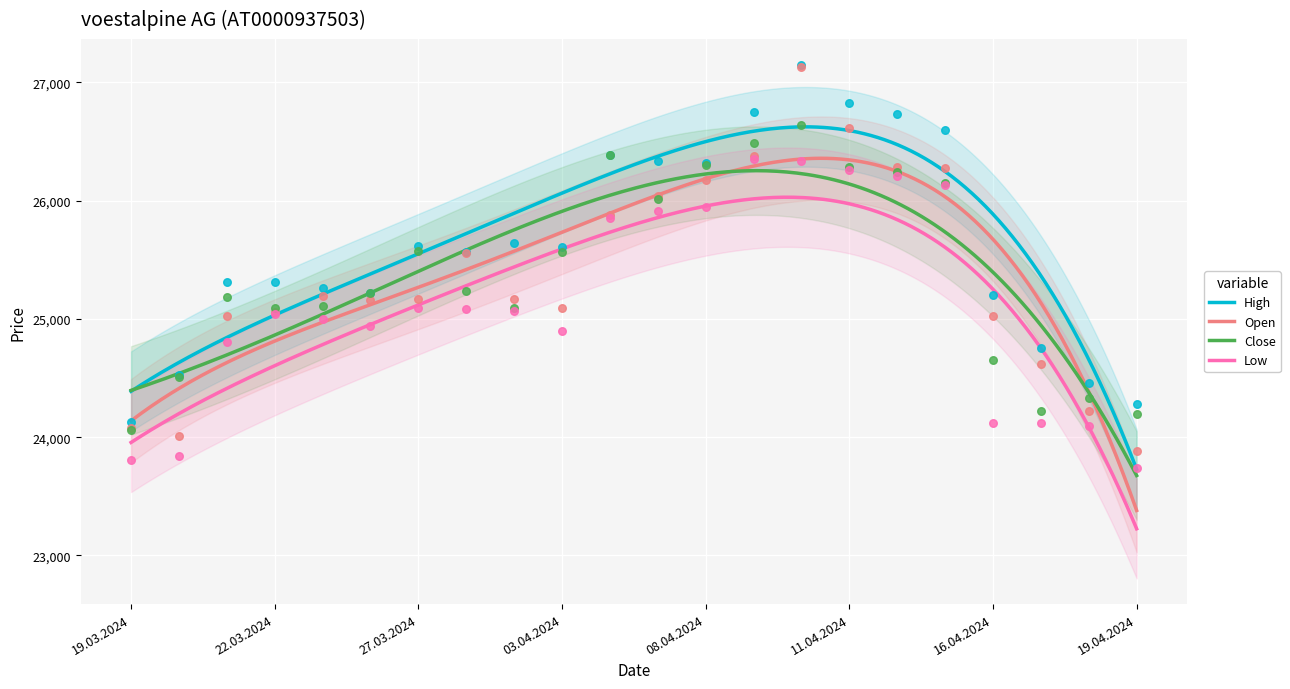

At how many categories does at least one series exceed 24884?

17